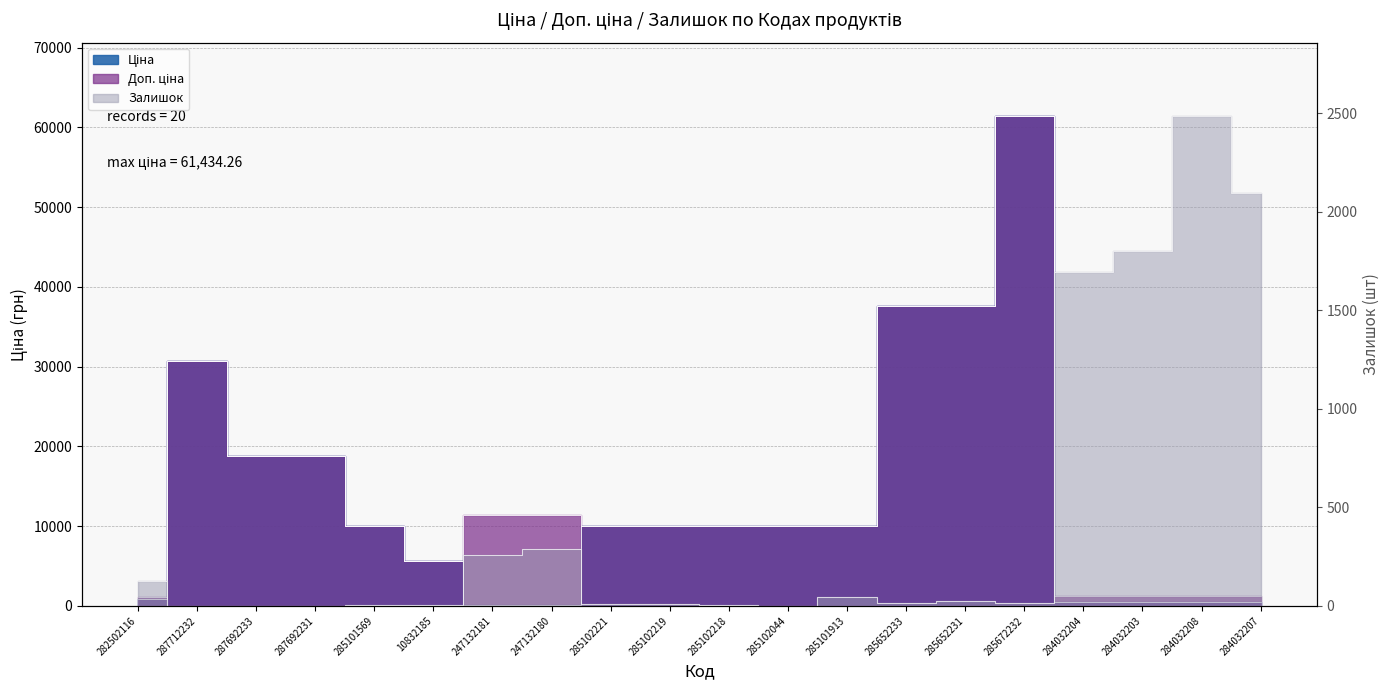

How many values in the Ціна series are below 9974?

8